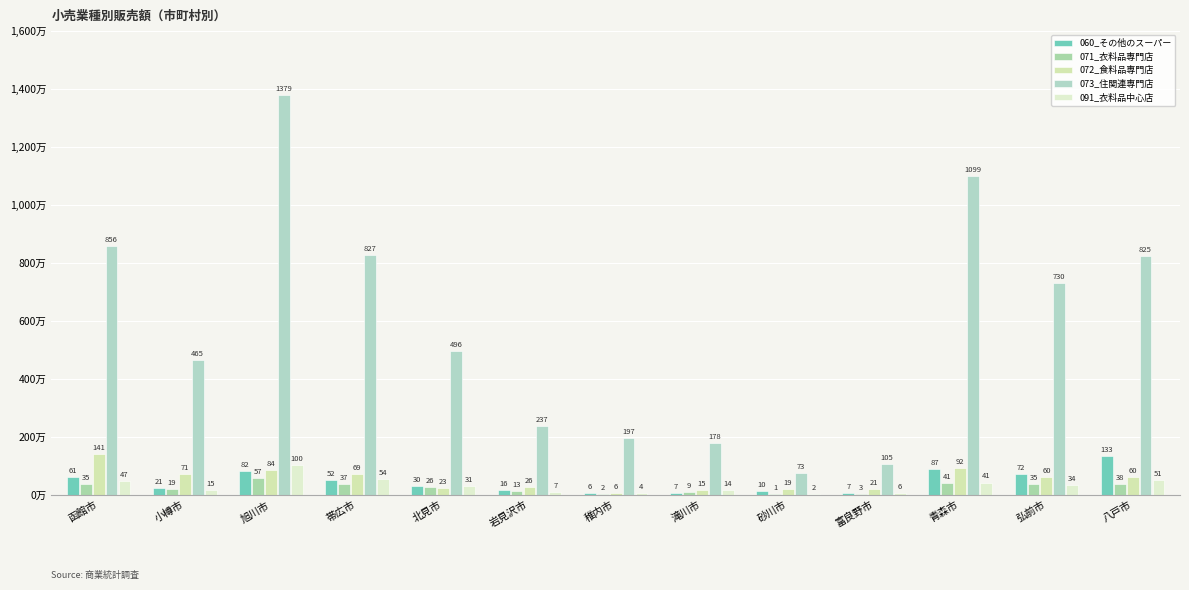

Rank the series at 函館市 from highest to lowest value.

073_住関連専門店, 072_食料品専門店, 060_その他のスーパー, 091_衣料品中心店, 071_衣料品専門店